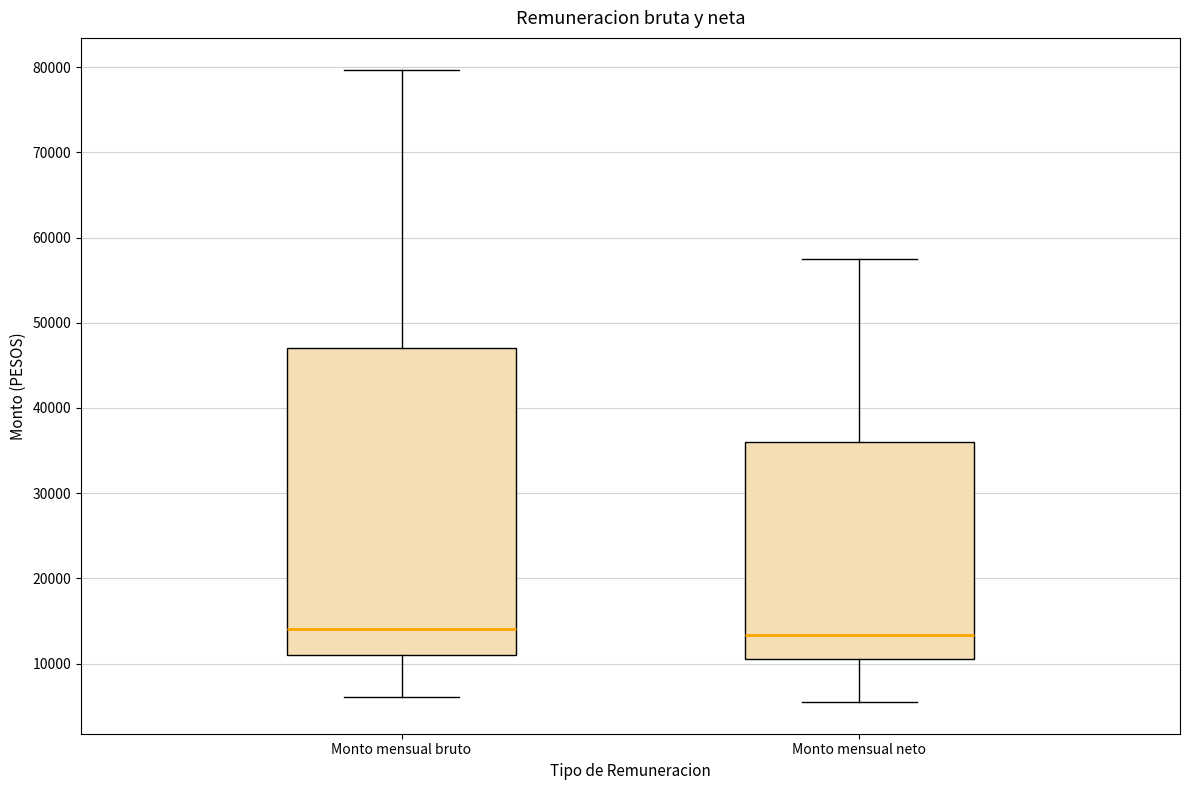

Reading left to right, transcribe this box plot: for each box, give where its median line is, the range the box spans, and where its two whiskers end, as read against the y-axis. The values are not printed on the chart, so give them approximately, as read against the axis.

Monto mensual bruto: median 14000, box 11000 to 47000, whiskers 6000 to 80000
Monto mensual neto: median 13000, box 11000 to 36000, whiskers 5000 to 58000